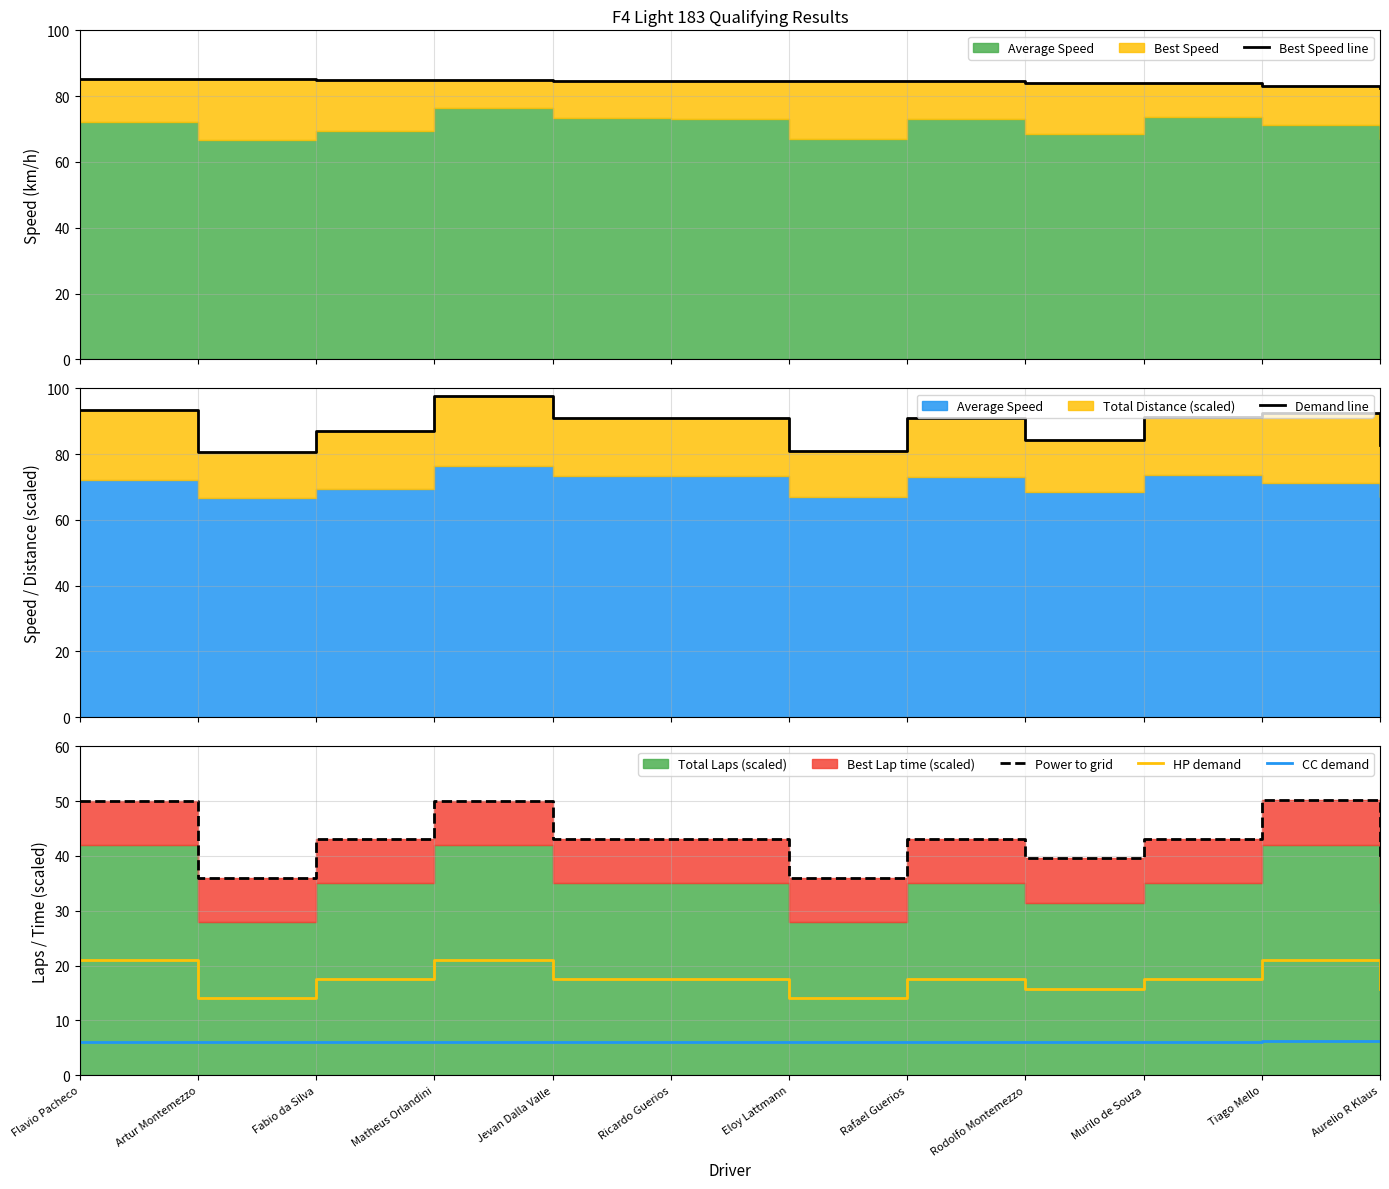

At which label does Demand line reach its peak?

Matheus Orlandini